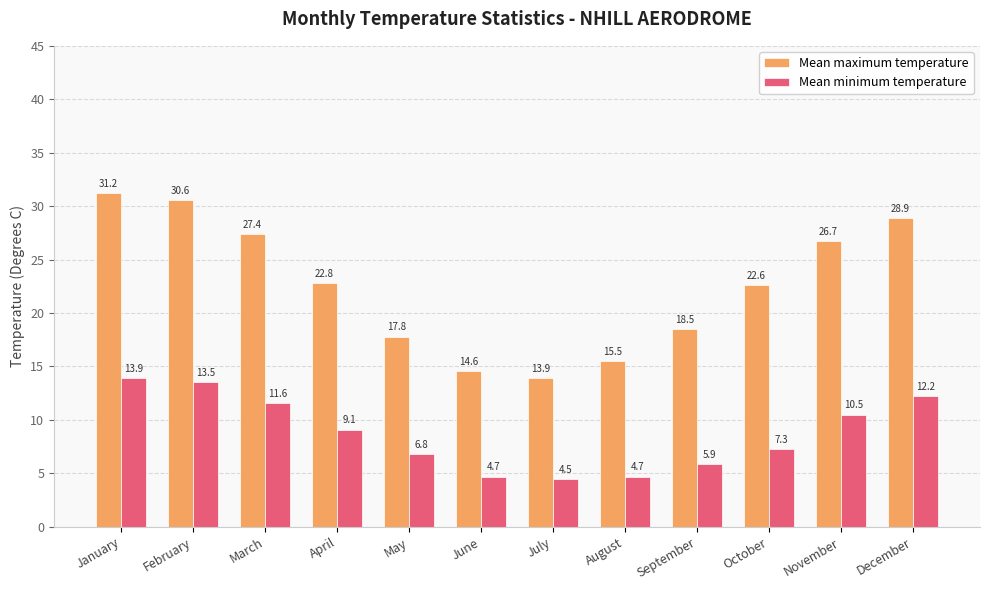

Reading right to left, list all the values displayed in this chart.

Mean maximum temperature: December=28.9	November=26.7	October=22.6	September=18.5	August=15.5	July=13.9	June=14.6	May=17.8	April=22.8	March=27.4	February=30.6	January=31.2
Mean minimum temperature: December=12.2	November=10.5	October=7.3	September=5.9	August=4.7	July=4.5	June=4.7	May=6.8	April=9.1	March=11.6	February=13.5	January=13.9